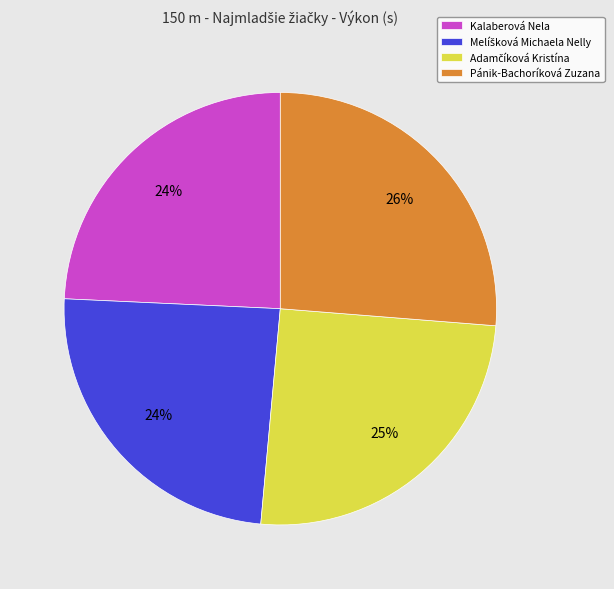

True or false: Kalaberová Nela accounts for 38% of the total.

False